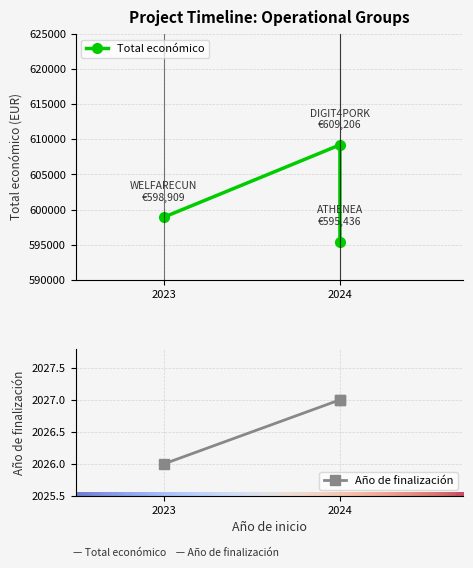

Which label corresponds to the largest value in the chart?

2024